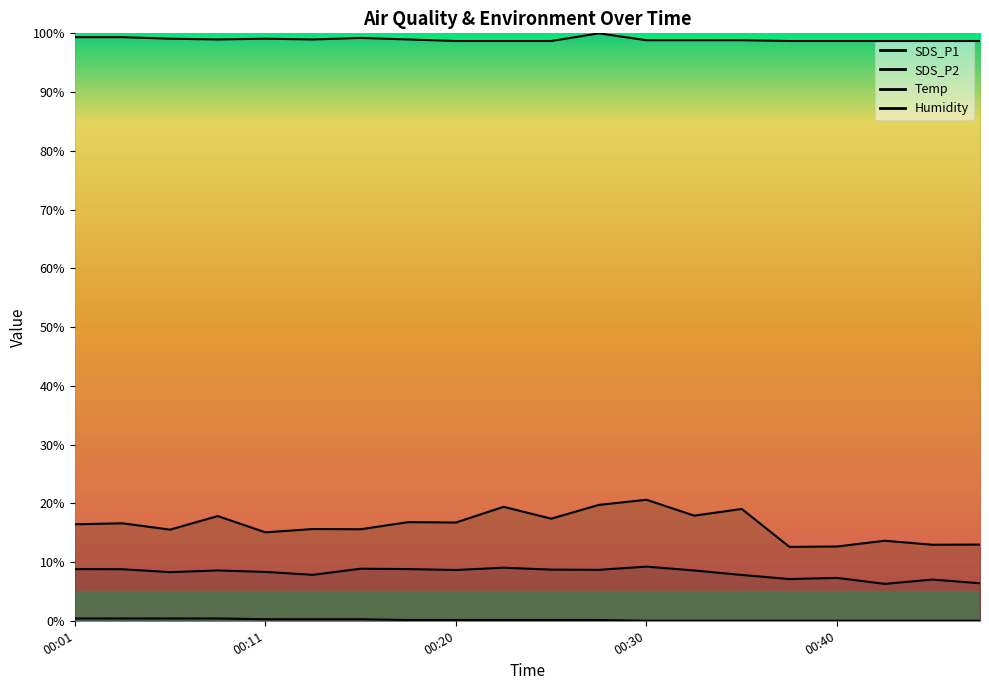

What is the difference between the highest and lowest values at 00:18?

98.8